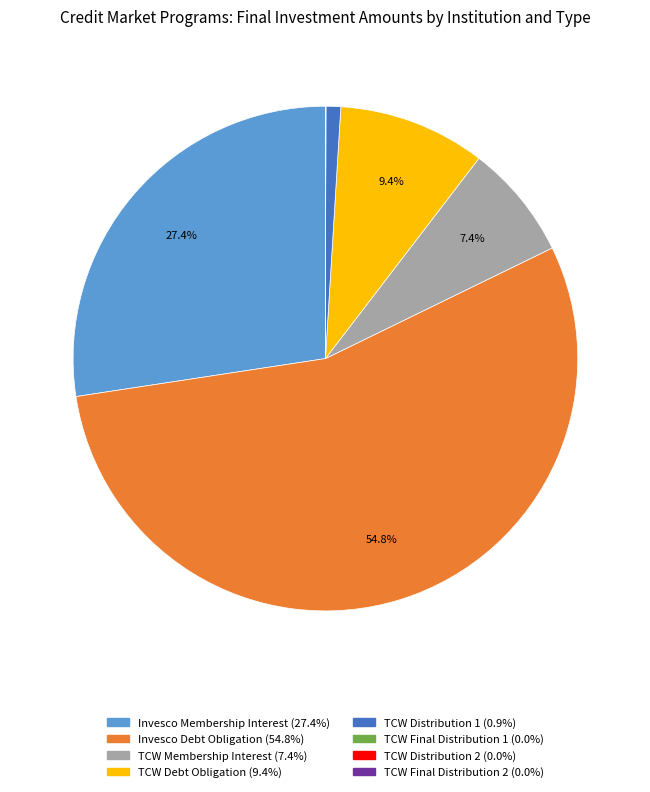

Does any single category account for the majority?

Yes